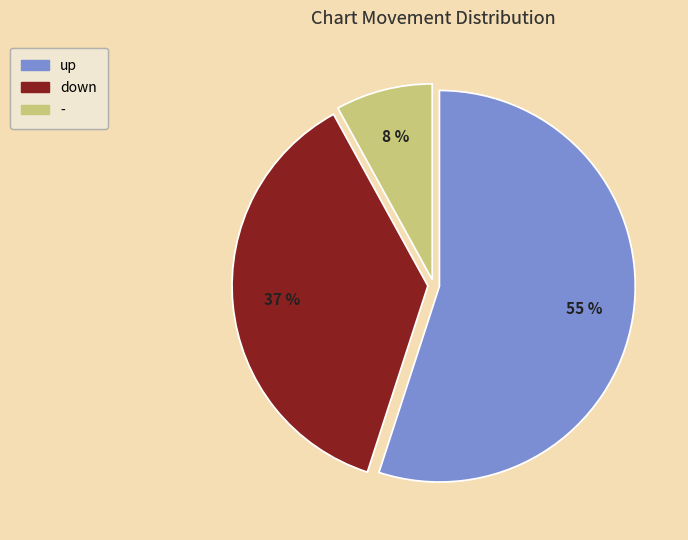

Is the sum of up and down greater than half?

Yes